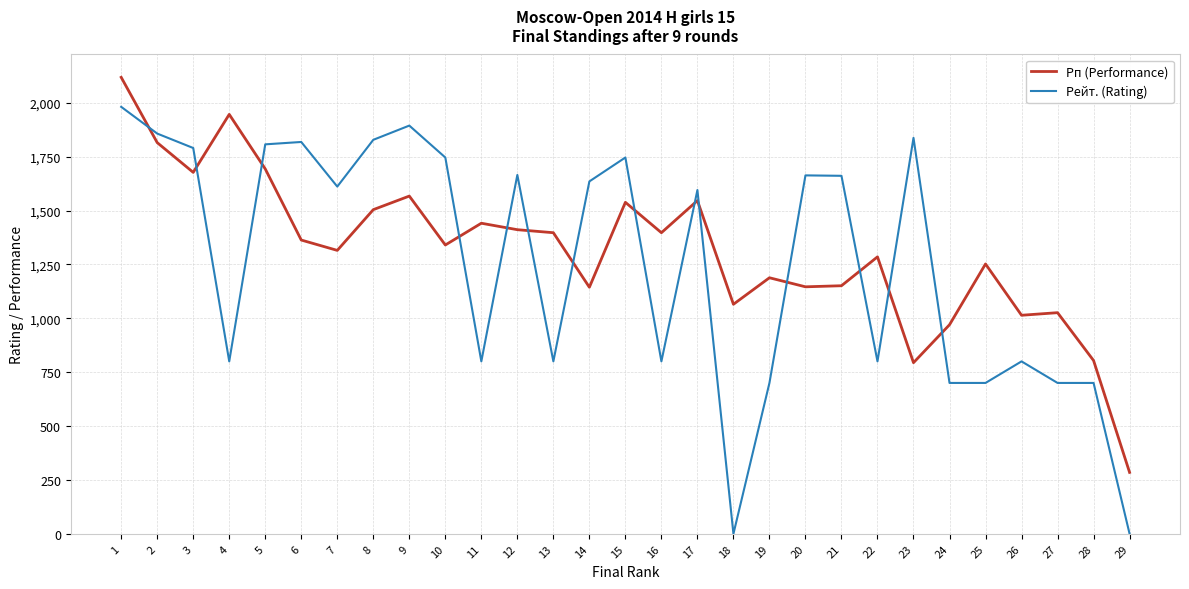

What is the difference between the maximum and minimum values in the Рп (Performance) series?

1833